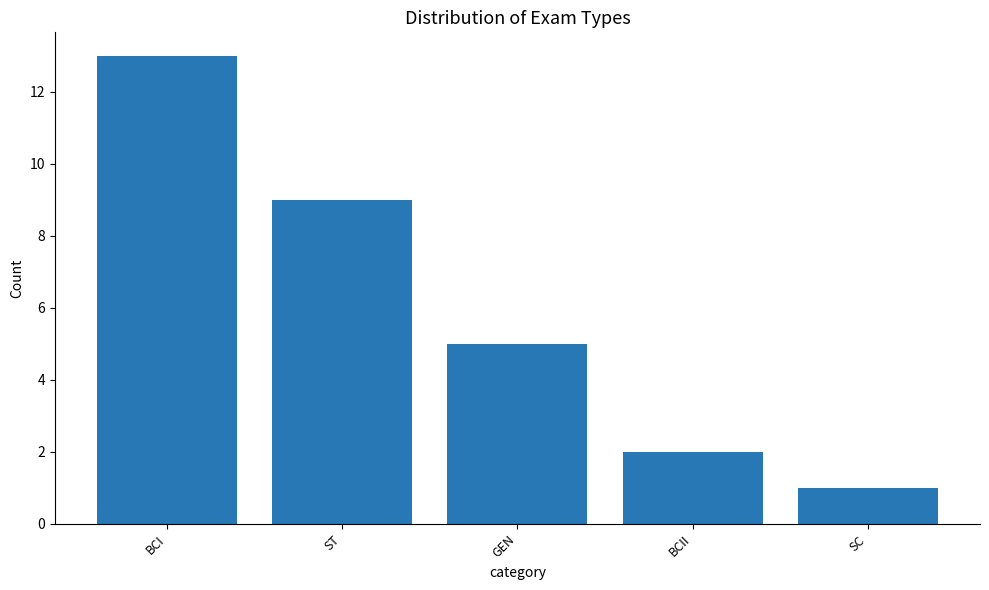

Reading left to right, transcribe all the data shown in this chart.

13	9	5	2	1